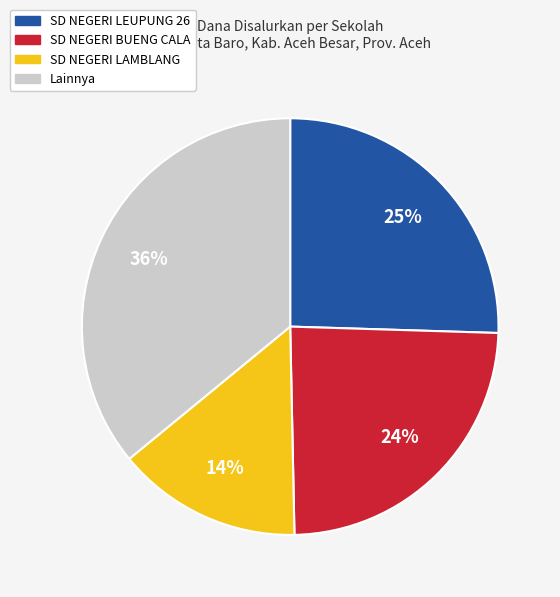

How many slices are in this pie chart?

4